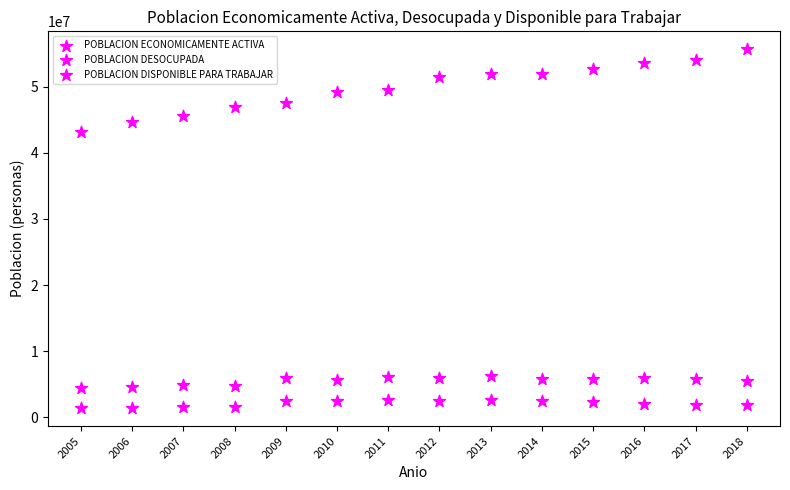

How many points are shown in the scatter plot?

42